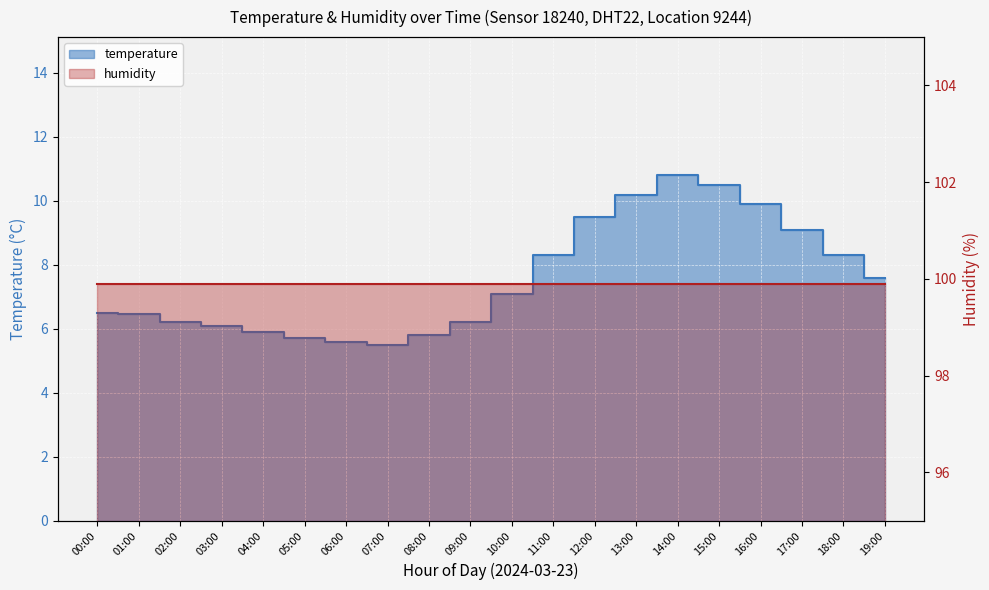

Which category has the lowest value across all series?

07:00